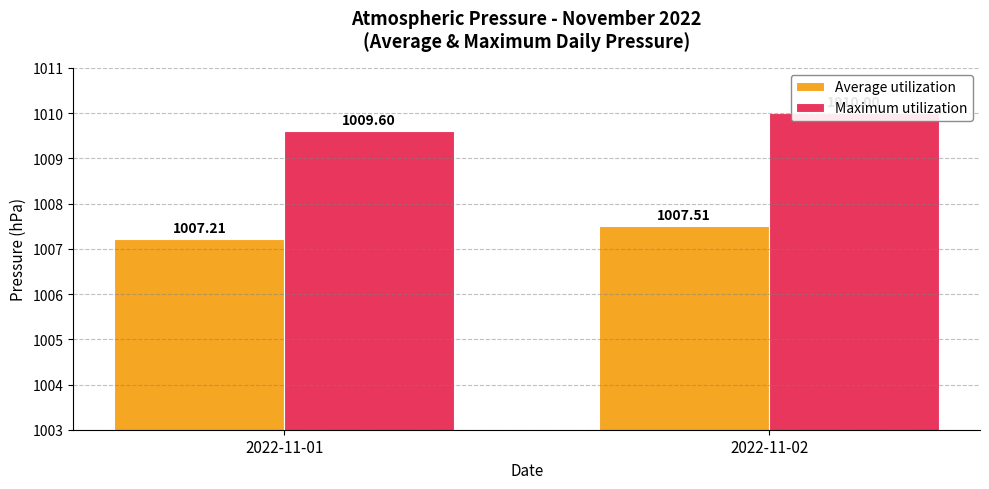

What is the maximum value shown in the chart?

1010.0